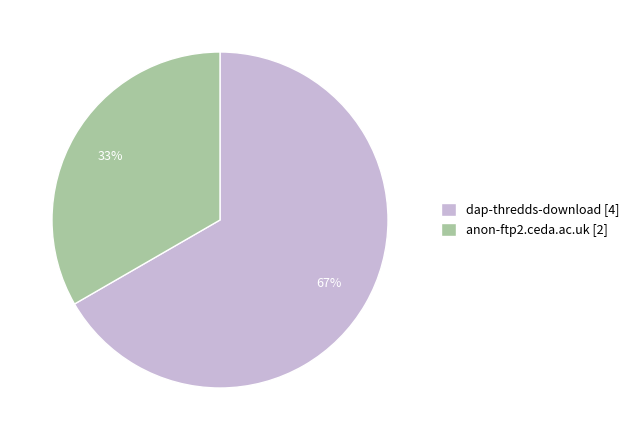

Approximately how many times larger is the value at anon-ftp2.ceda.ac.uk compared to dap-thredds-download?

0.5